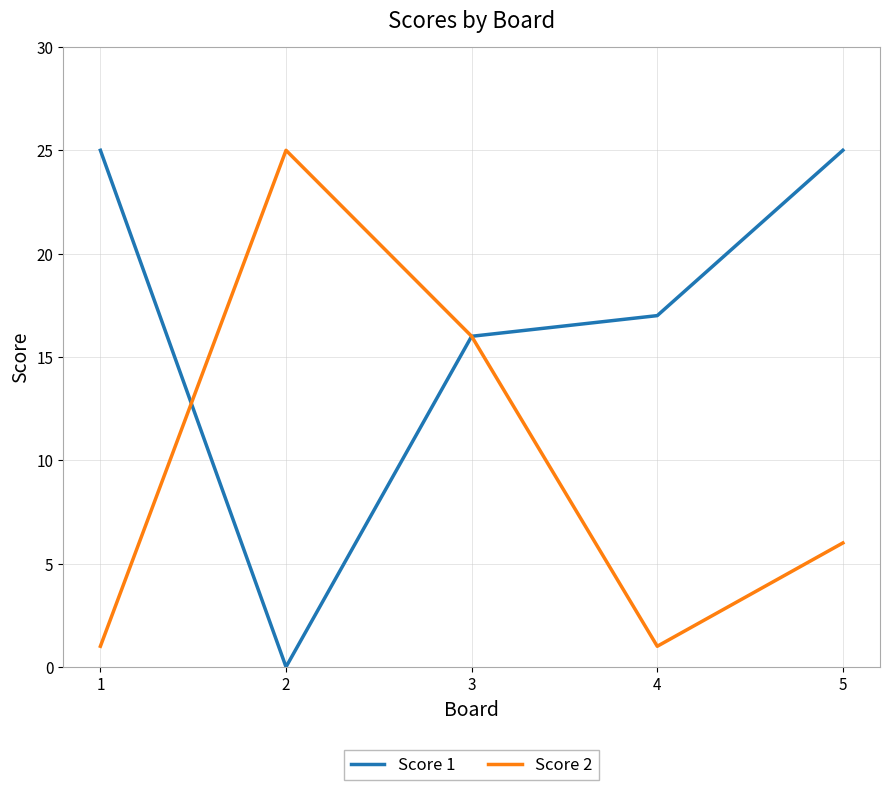

Reading left to right, extract all data points from this chart.

Score 1: 1=25	2=0	3=16	4=17	5=25
Score 2: 1=1	2=25	3=16	4=1	5=6